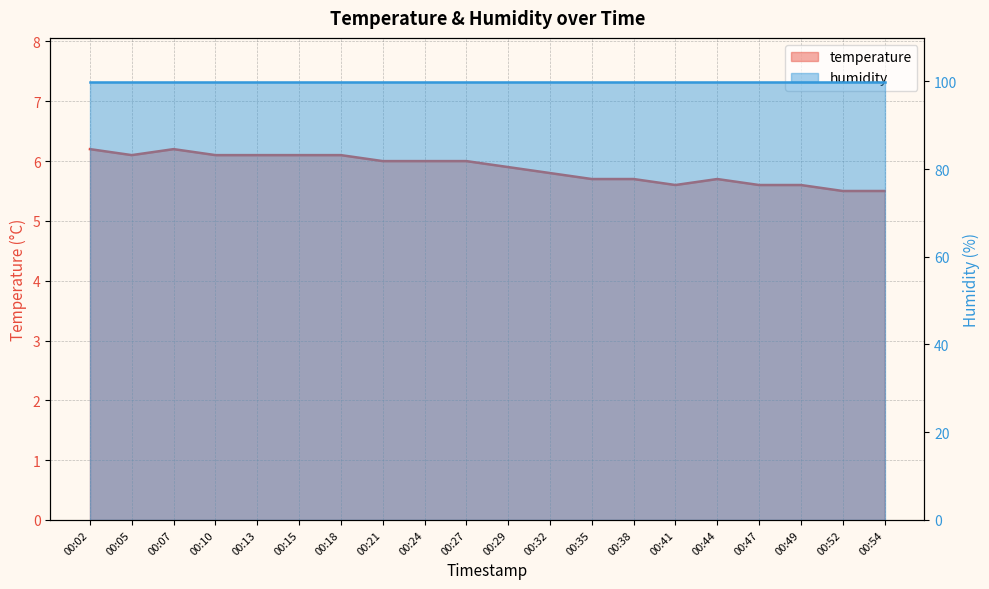

How many interior local valleys (lower than both neighbors) does the data have?

2